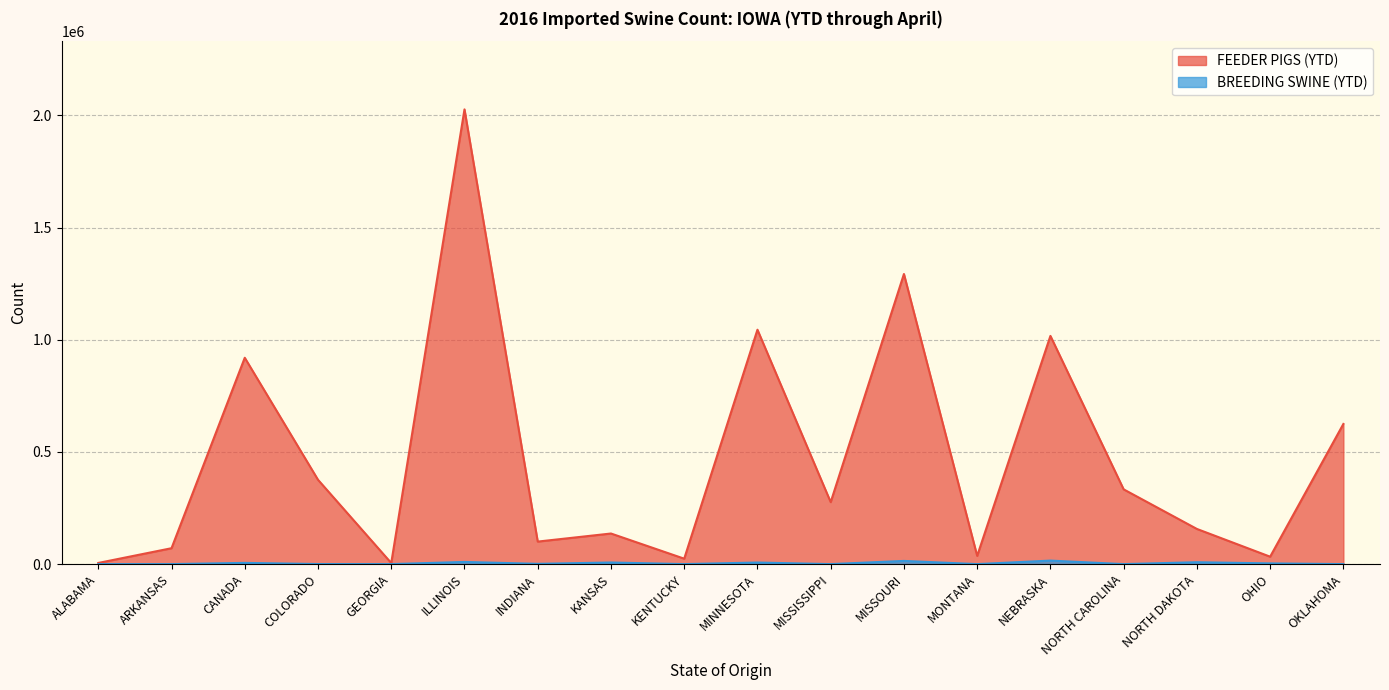

List the labels in order of FEEDER PIGS (YTD) value, largest first.

ILLINOIS, MISSOURI, MINNESOTA, NEBRASKA, CANADA, OKLAHOMA, COLORADO, NORTH CAROLINA, MISSISSIPPI, NORTH DAKOTA, KANSAS, INDIANA, ARKANSAS, MONTANA, OHIO, KENTUCKY, ALABAMA, GEORGIA